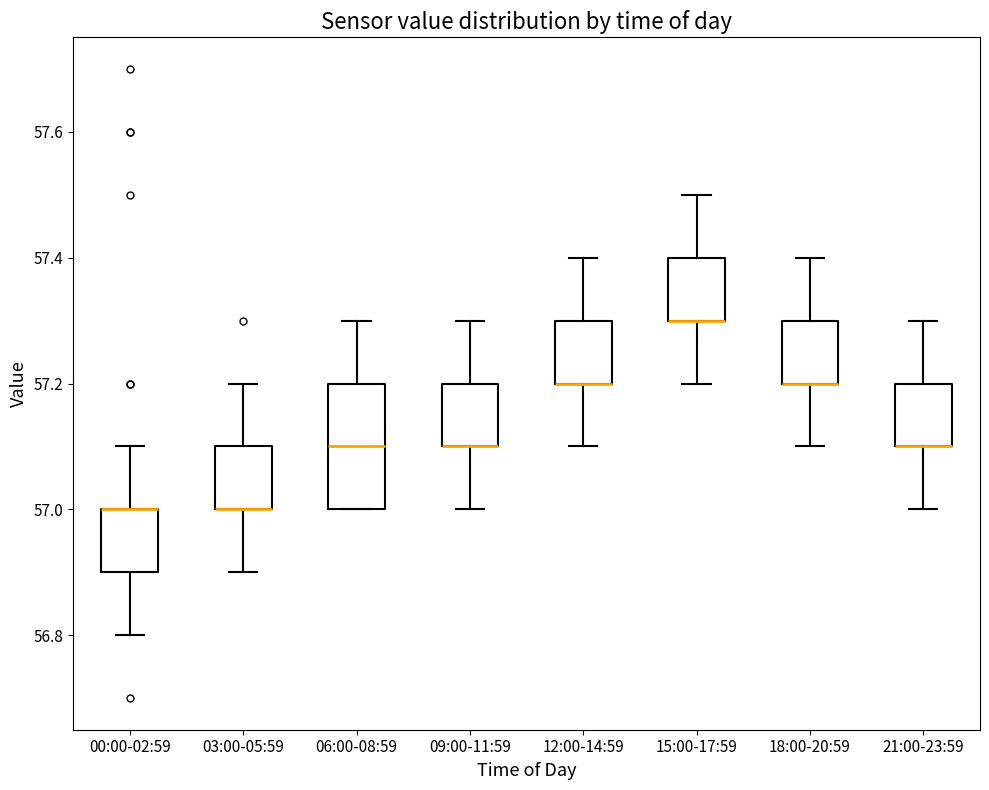

Reading left to right, read every box against the y-axis: the position of its median line, the range the box covers, and the ends of its whiskers. The values are not printed on the chart, so give them approximately, as read against the axis.

00:00-02:59: median 57.0 (drawn on the box's upper edge), box 56.9 to 57.0, whiskers 56.8 to 57.1
03:00-05:59: median 57.0 (drawn on the box's lower edge), box 57.0 to 57.1, whiskers 56.9 to 57.2
06:00-08:59: median 57.1, box 57.0 to 57.2, whiskers 57.0 to 57.3
09:00-11:59: median 57.1 (drawn on the box's lower edge), box 57.1 to 57.2, whiskers 57.0 to 57.3
12:00-14:59: median 57.2 (drawn on the box's lower edge), box 57.2 to 57.3, whiskers 57.1 to 57.4
15:00-17:59: median 57.3 (drawn on the box's lower edge), box 57.3 to 57.4, whiskers 57.2 to 57.5
18:00-20:59: median 57.2 (drawn on the box's lower edge), box 57.2 to 57.3, whiskers 57.1 to 57.4
21:00-23:59: median 57.1 (drawn on the box's lower edge), box 57.1 to 57.2, whiskers 57.0 to 57.3